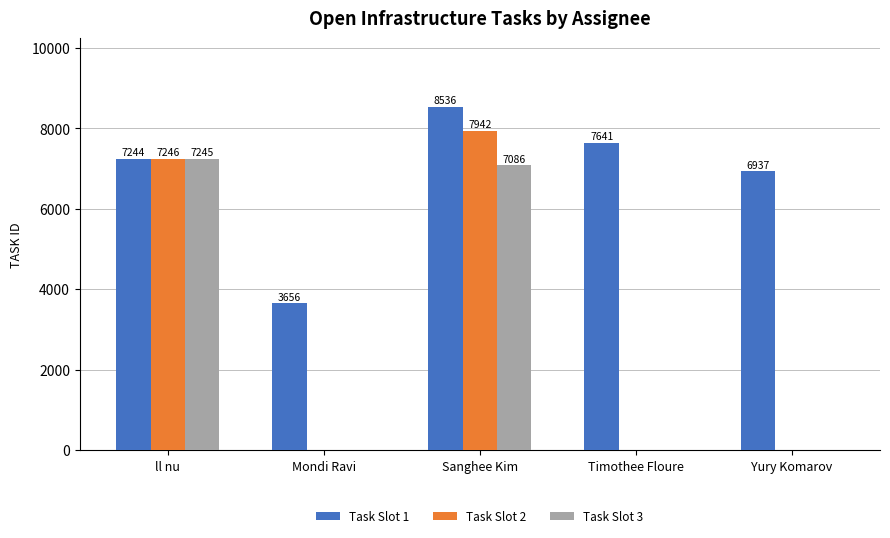

Does the chart contain stacked bars?

No